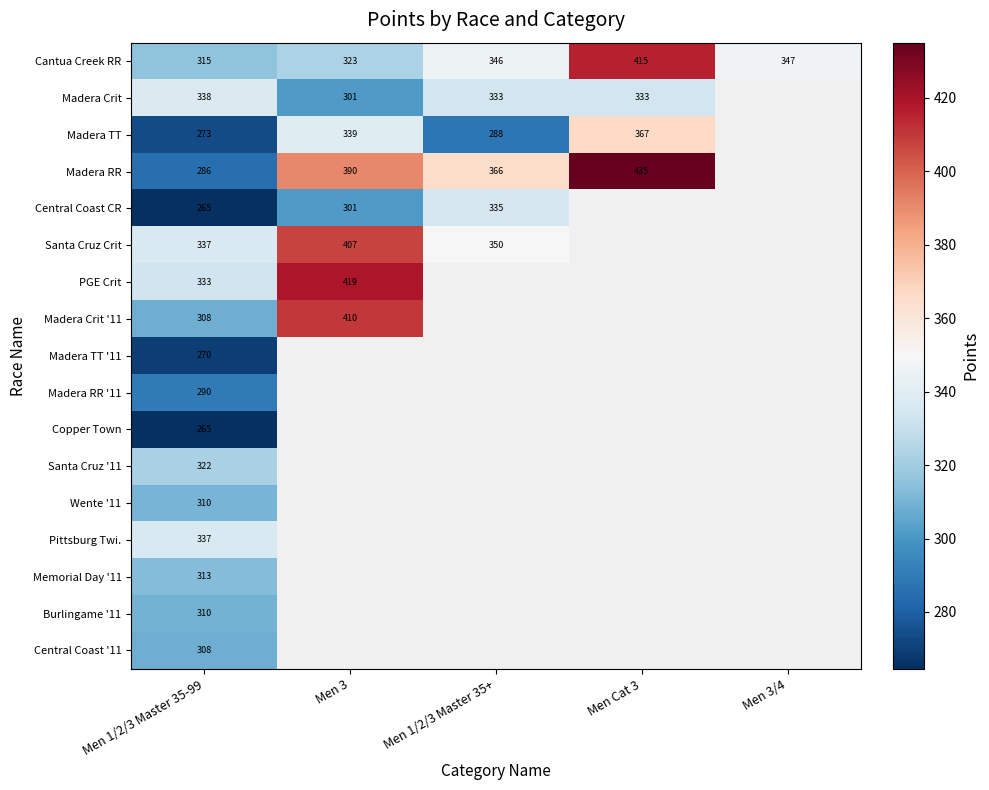

Which series has the largest range (max minus min)?

Madera RR